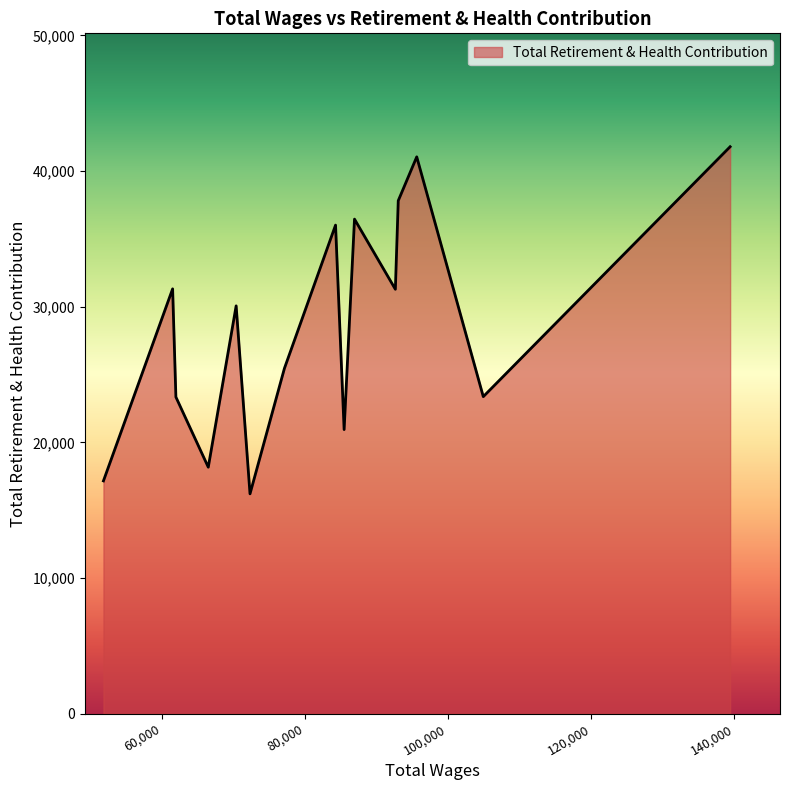

How many lines are shown in the chart?

1